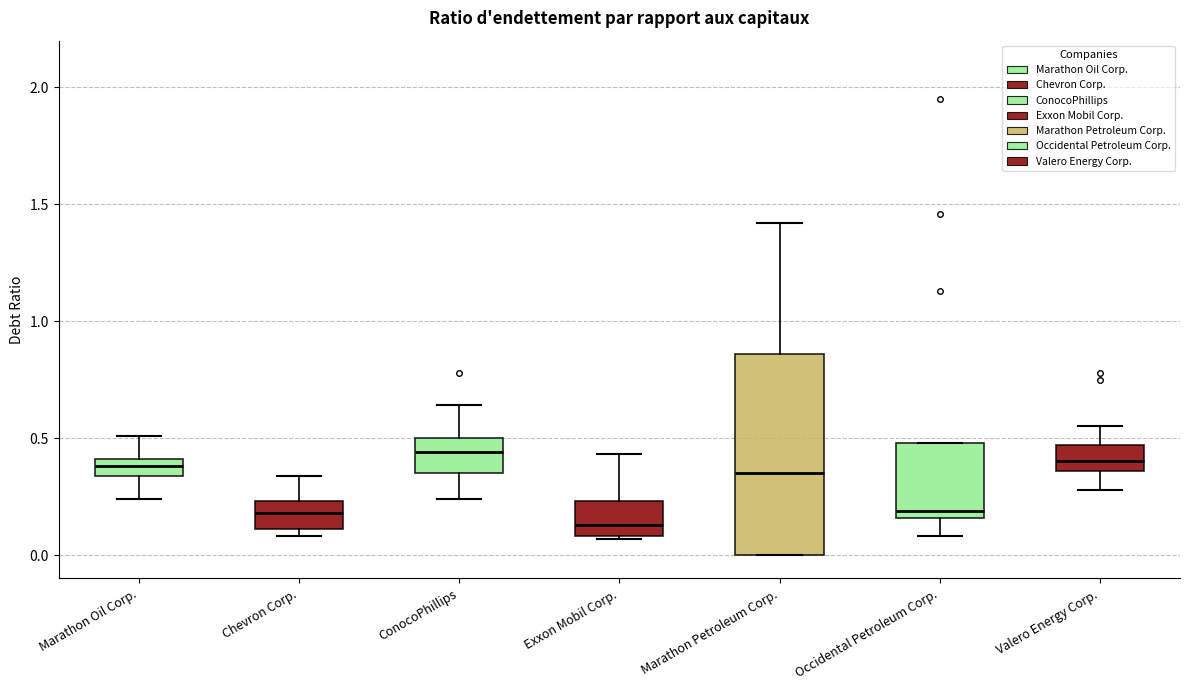

Which box is the tallest, from its lower edge to its upper edge?

Marathon Petroleum Corp.